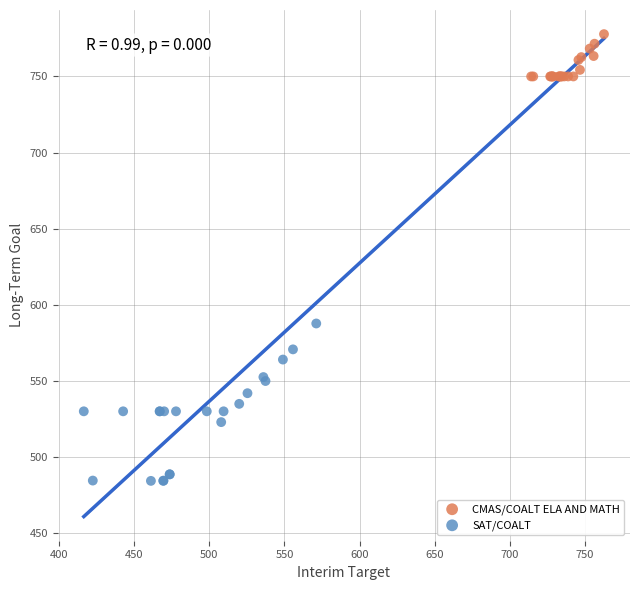

Which series reaches the minimum Y coordinate?

SAT/COALT